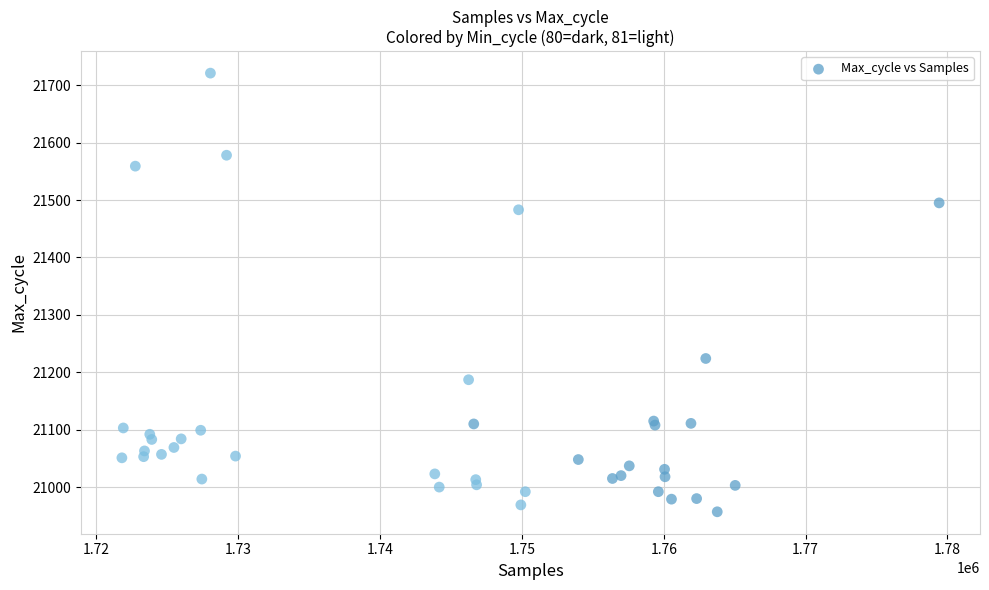

What Y value in the scatter plot is closest to 21339?

21224